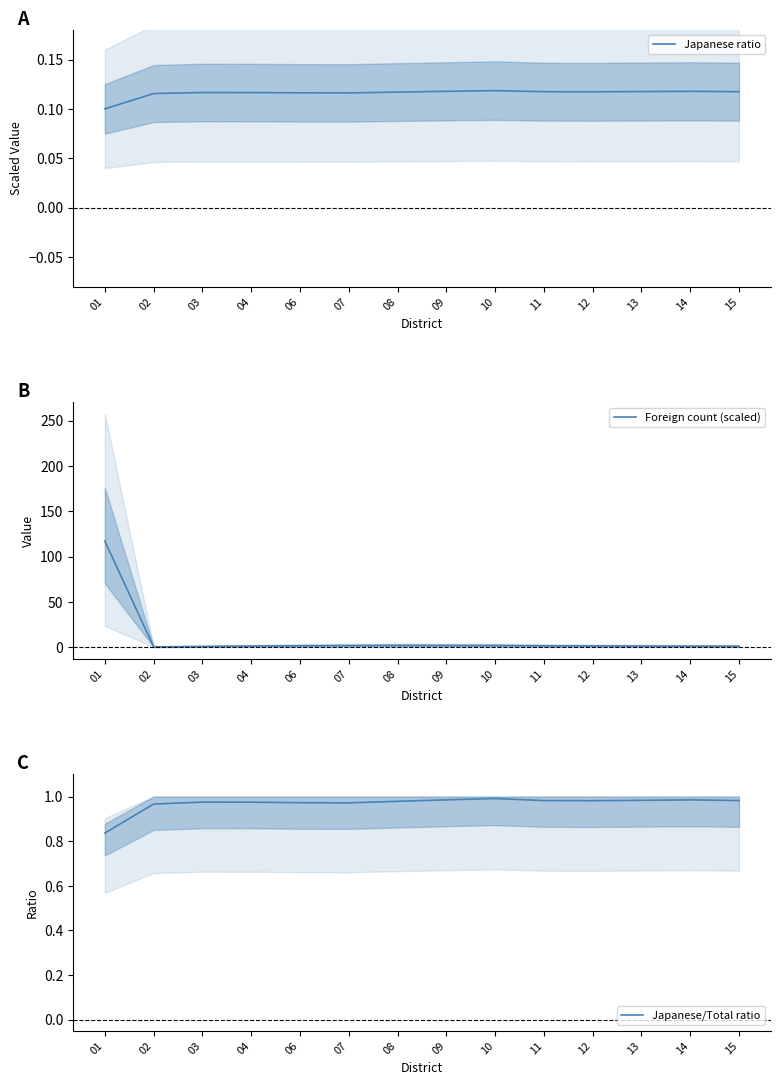

Reading left to right, transcribe all the data shown in this chart.

Japanese ratio: 01=0.1	02=0.1	03=0.1	04=0.1	06=0.1	07=0.1	08=0.1	09=0.1	10=0.1	11=0.1	12=0.1	13=0.1	14=0.1	15=0.1
Foreign count (scaled): 01=117.1	02=0.3	03=0.8	04=1.2	06=1.5	07=1.7	08=1.9	09=1.8	10=1.7	11=1.4	12=1.3	13=1.2	14=1.0	15=1.0
Japanese/Total ratio: 01=0.8	02=1.0	03=1.0	04=1.0	06=1.0	07=1.0	08=1.0	09=1.0	10=1.0	11=1.0	12=1.0	13=1.0	14=1.0	15=1.0